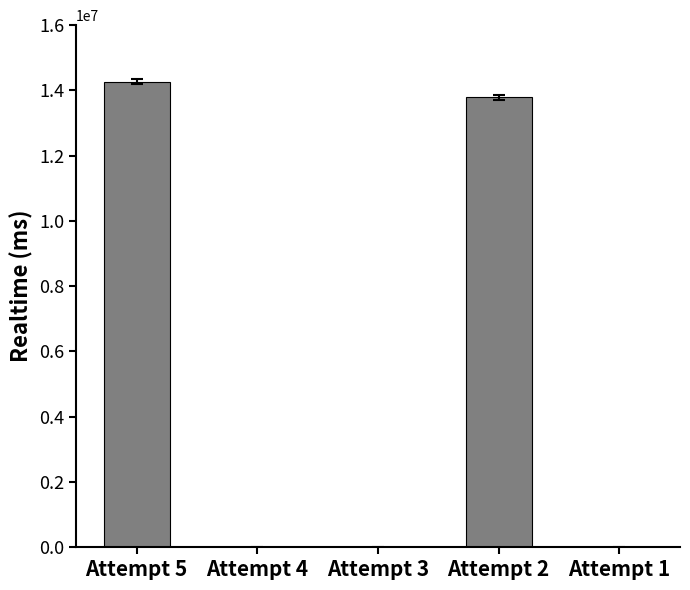

The chart shows a value of 13785816 at Attempt 2. True or false?

True